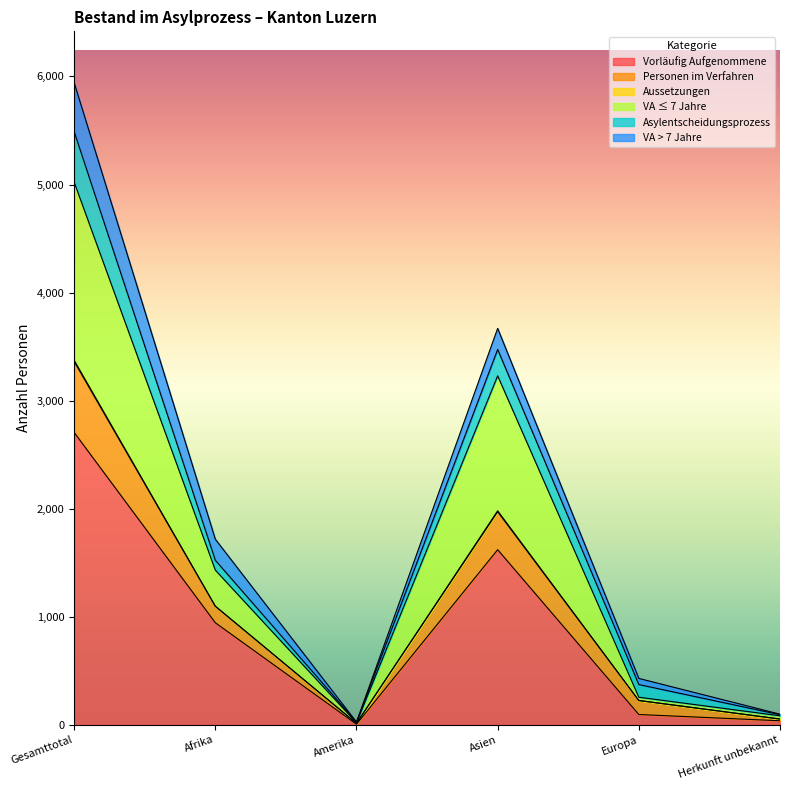

What is the minimum value shown in the chart?

6